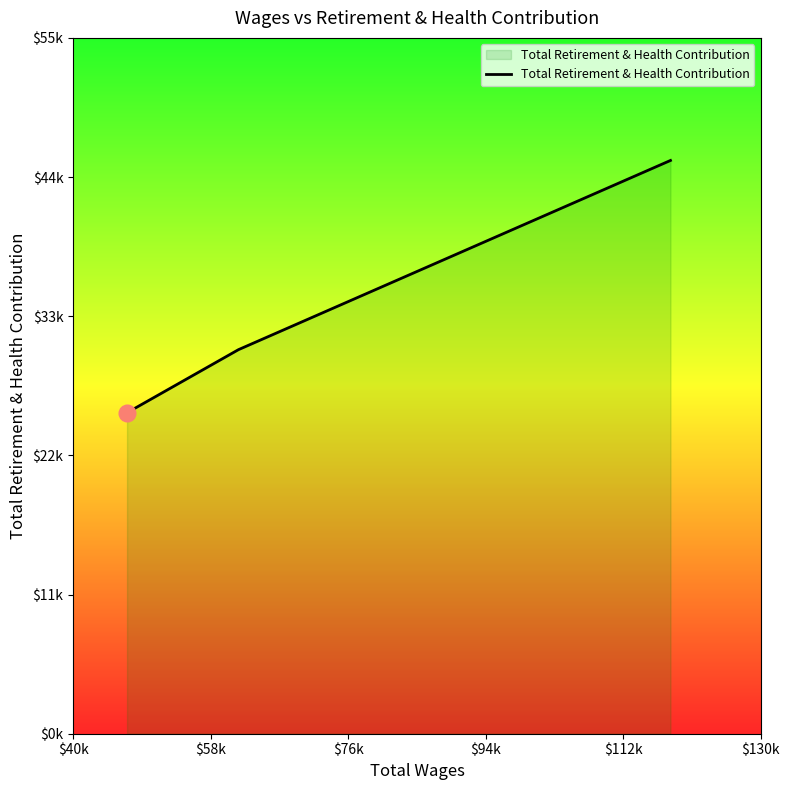

What position from the left is $76k?

3